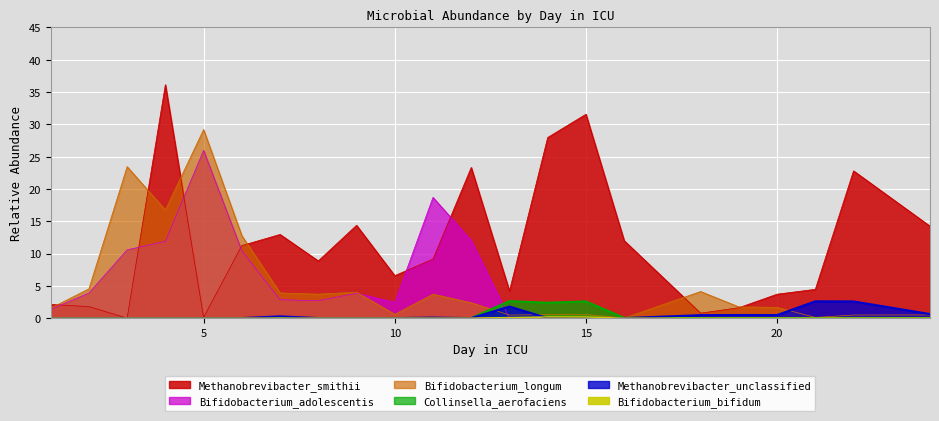

What is the difference between the maximum and minimum values in the Bifidobacterium_adolescentis series?

26.0